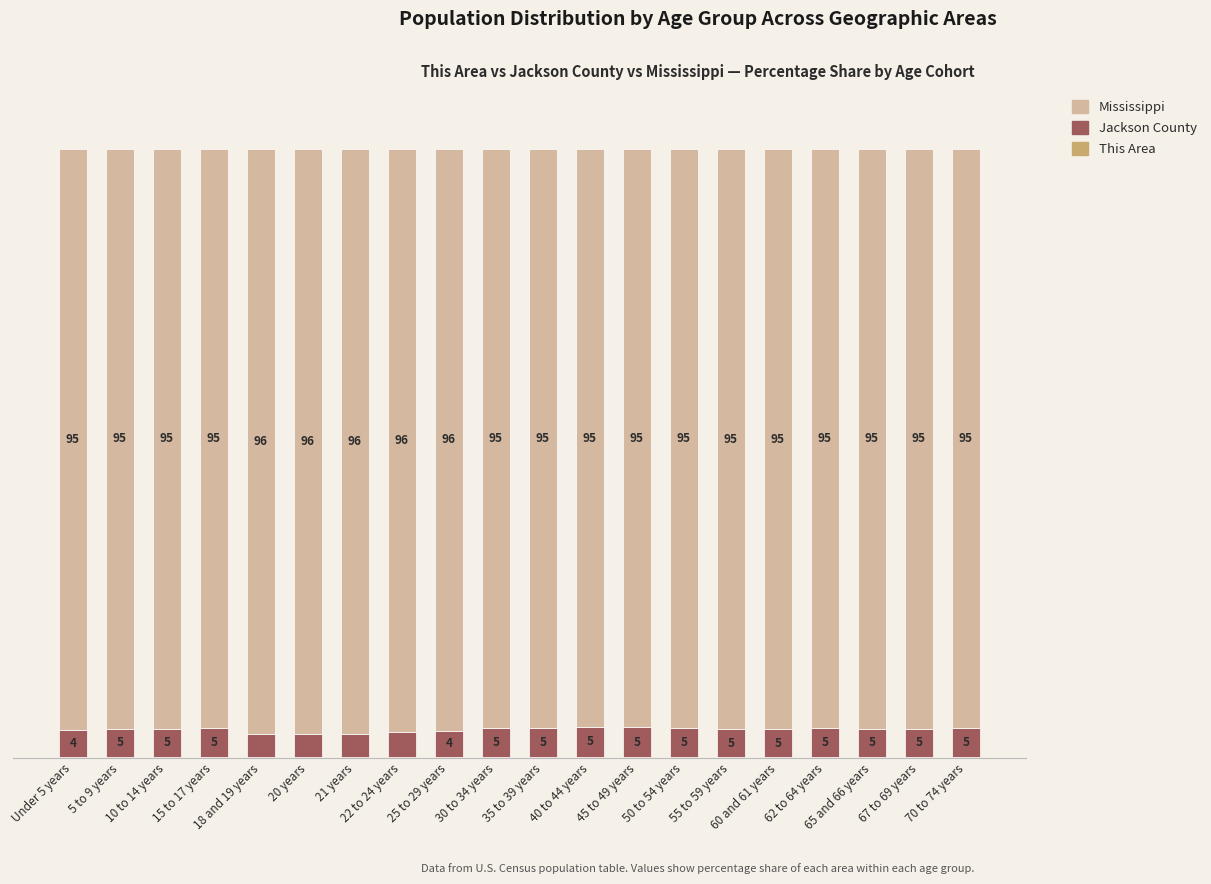

What is the label of the 1st bar from the right?

70 to 74 years